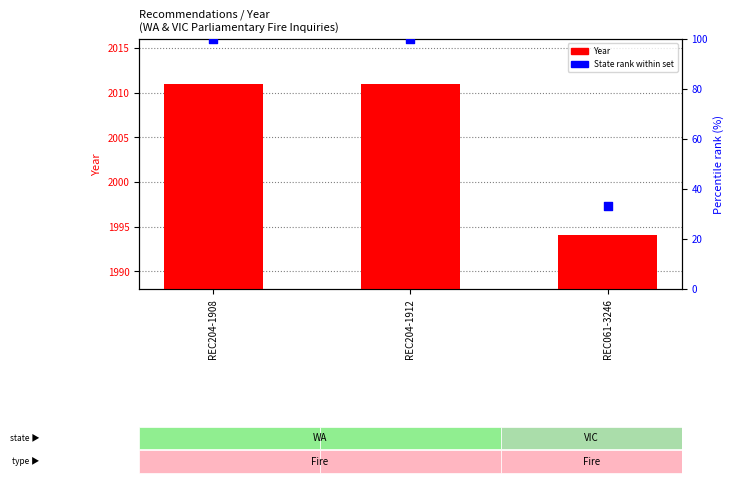

What are all the series names shown in the legend?

Year, State rank within set